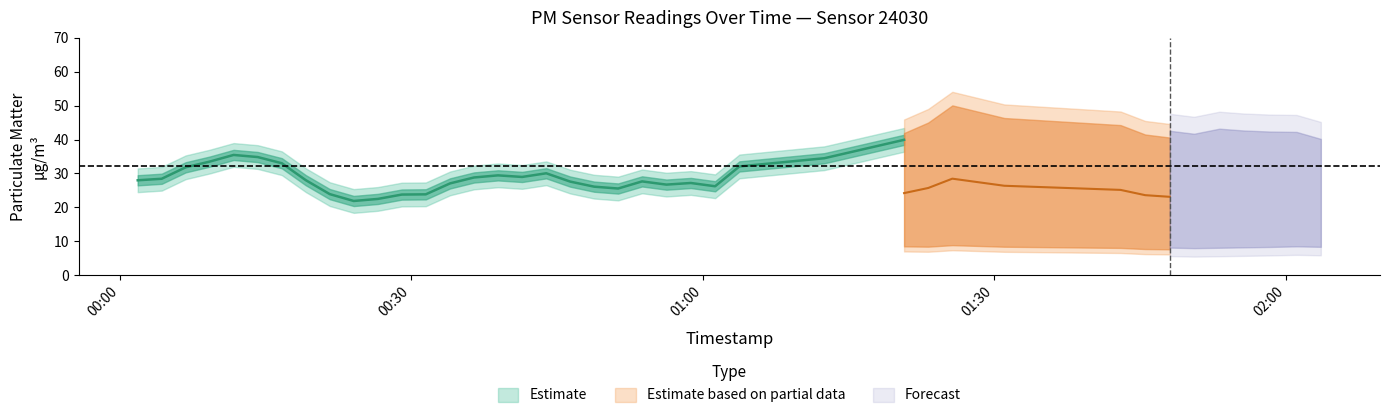

The value of P2 at 6 is 4.1. True or false?

False